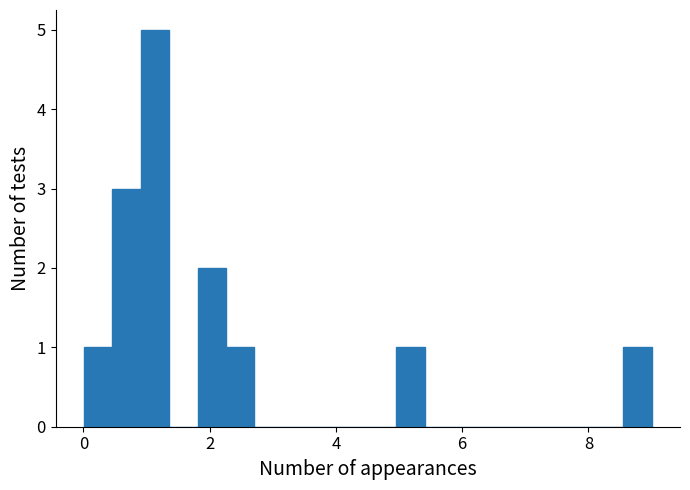

Around what value on the x-axis is the tallest bar? Give the approximate position of its centre, as read against the axis.

1.2